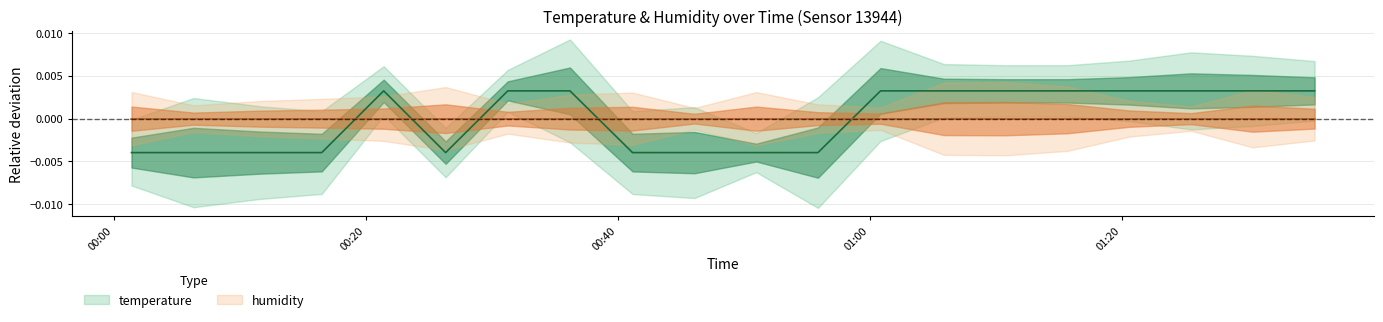

Where does the data first go above 0?

2023-01-01T00:21:25